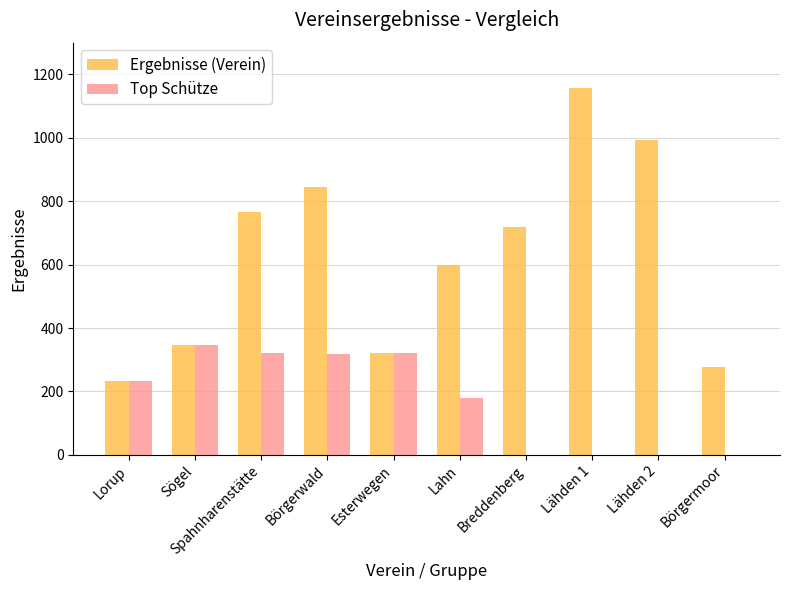

Is the value of Top Schütze at Lähden 1 greater than the value of Ergebnisse (Verein) at Börgerwald?

No